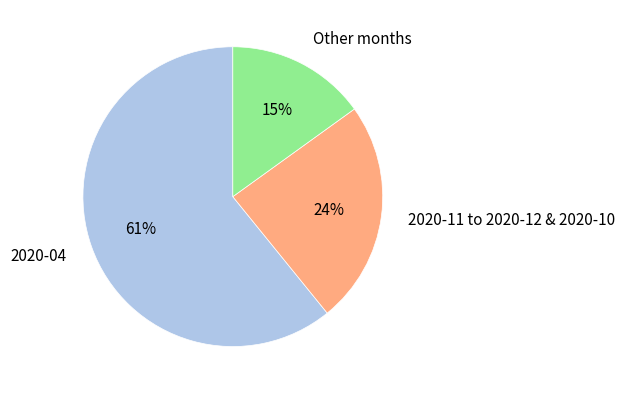

To the nearest percent, what is the difference between the Other months and 2020-11 to 2020-12 & 2020-10 slice percentages?

9%